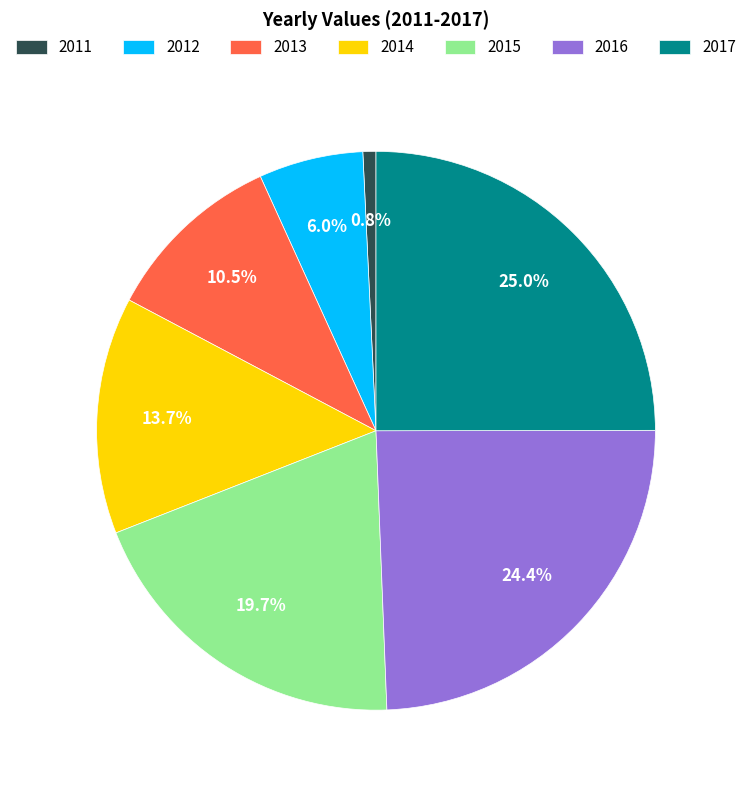

Which has a higher value, 2012 or 2016?

2016